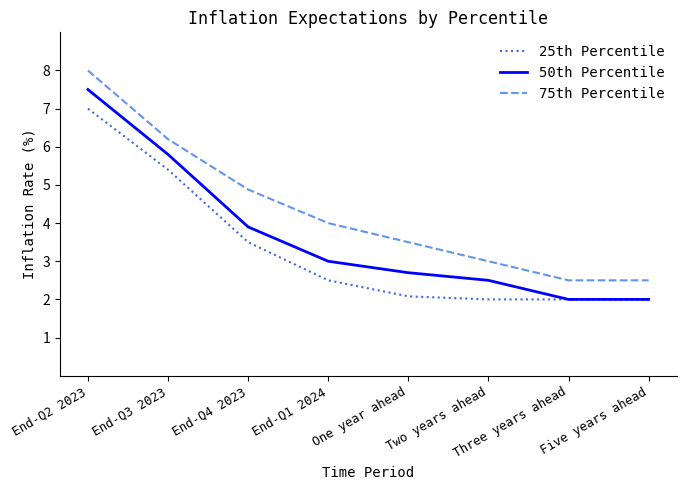

The 50th Percentile series shows 3.9 at End-Q4 2023. True or false?

True